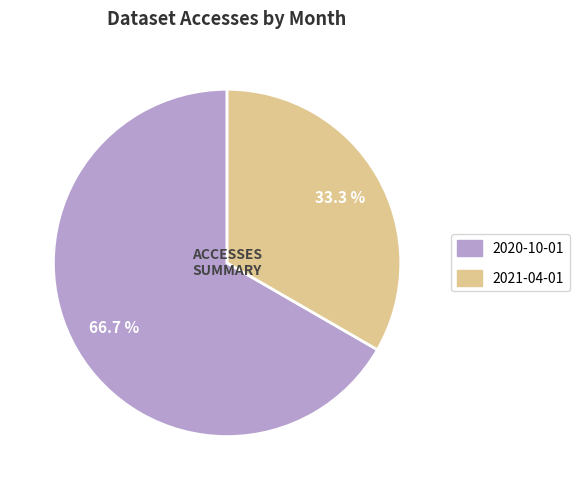

To the nearest percent, what is the average slice percentage?

50%